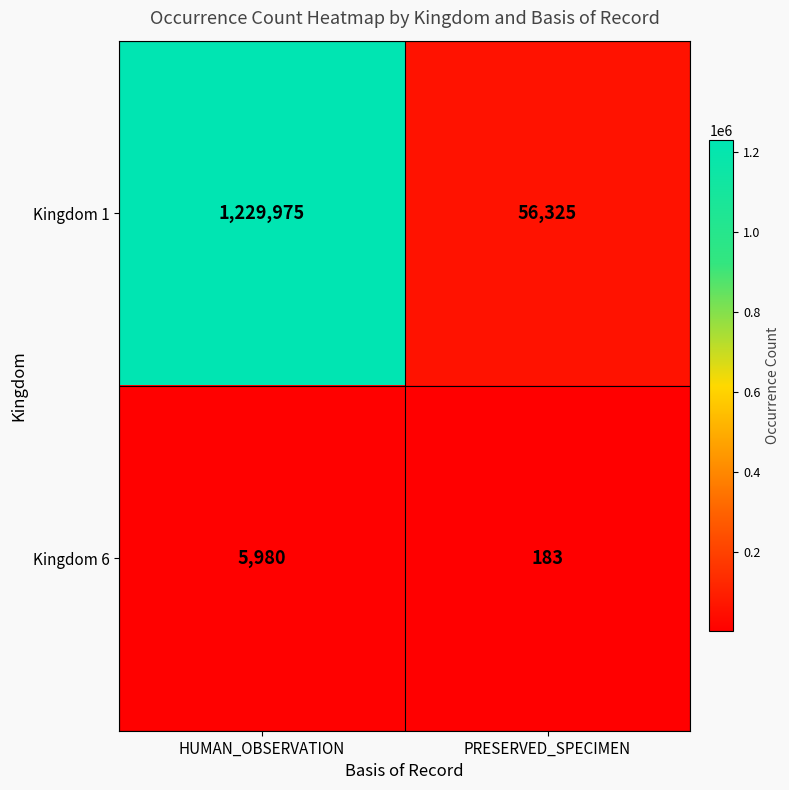

Reading left to right, transcribe all the data shown in this chart.

Kingdom 1: HUMAN_OBSERVATION=1229975	PRESERVED_SPECIMEN=56325
Kingdom 6: HUMAN_OBSERVATION=5980	PRESERVED_SPECIMEN=183